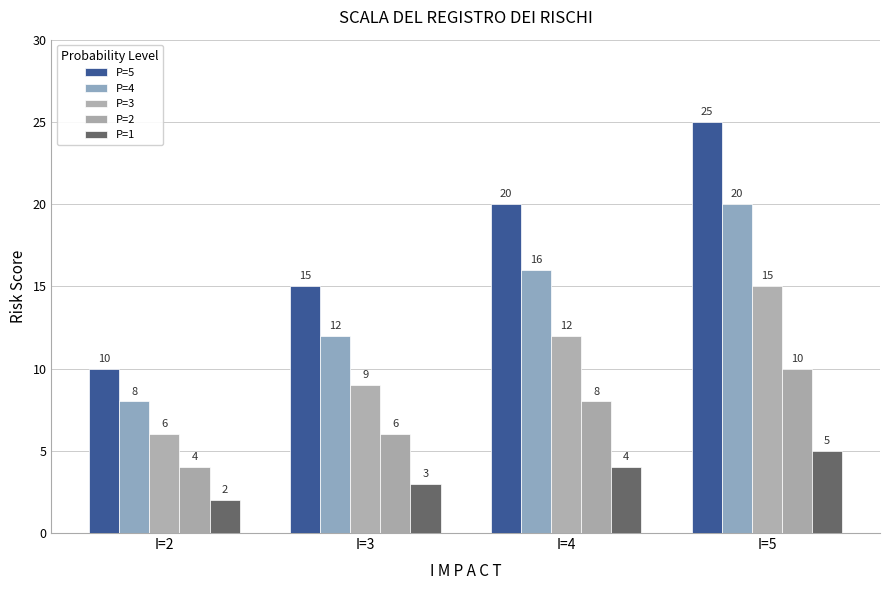

Reading left to right, extract all data points from this chart.

P=5: 10	15	20	25
P=4: 8	12	16	20
P=3: 6	9	12	15
P=2: 4	6	8	10
P=1: 2	3	4	5